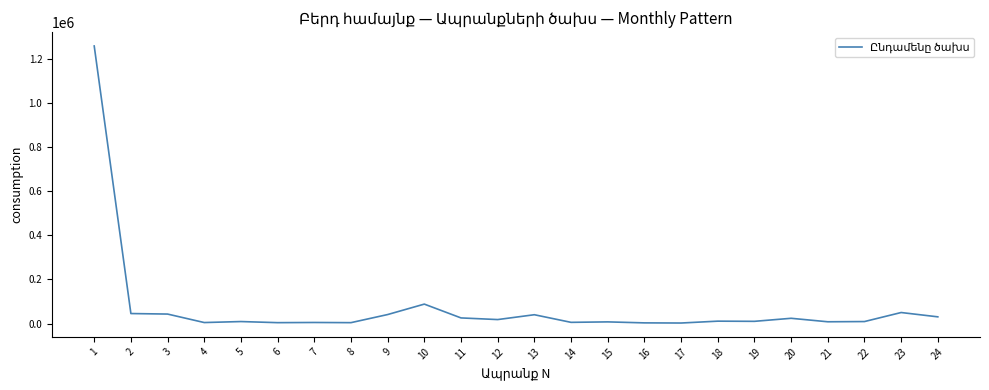

What is the maximum value shown in the chart?

1260000